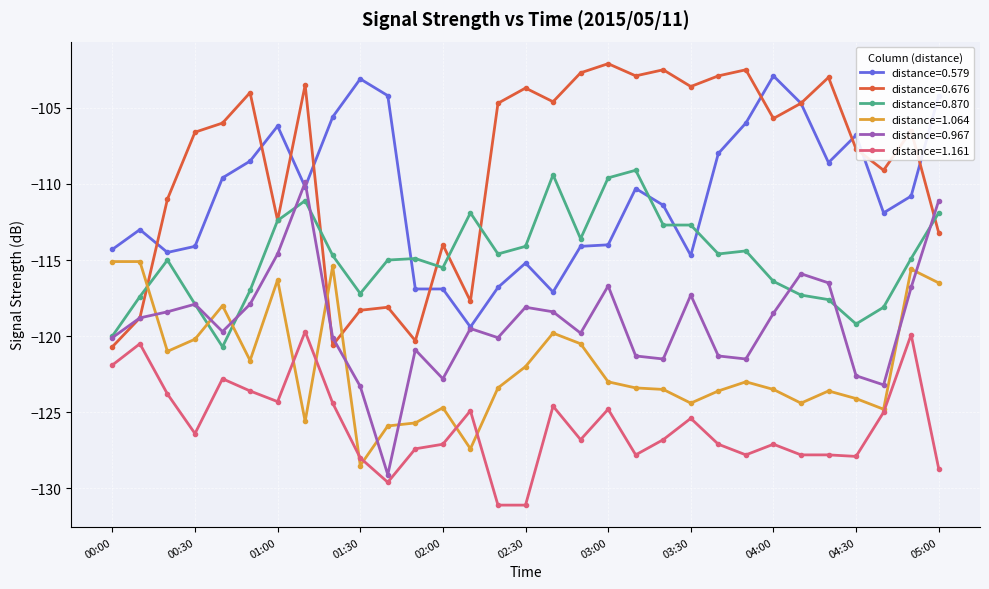

How many times do distance=0.870 and distance=1.064 cross each other?

3